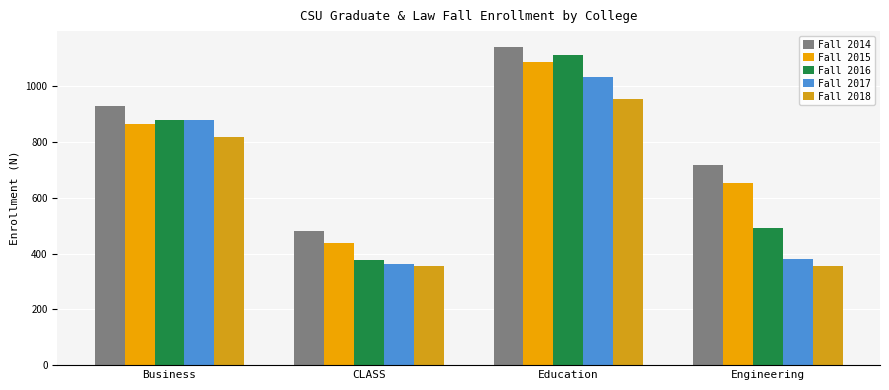

What is the label of the 3rd bar from the right?

CLASS